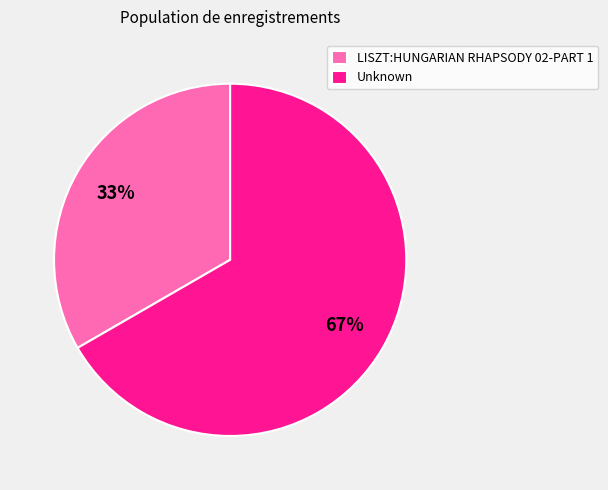

Combined, do LISZT:HUNGARIAN RHAPSODY 02-PART 1 and Unknown account for over 50%?

Yes